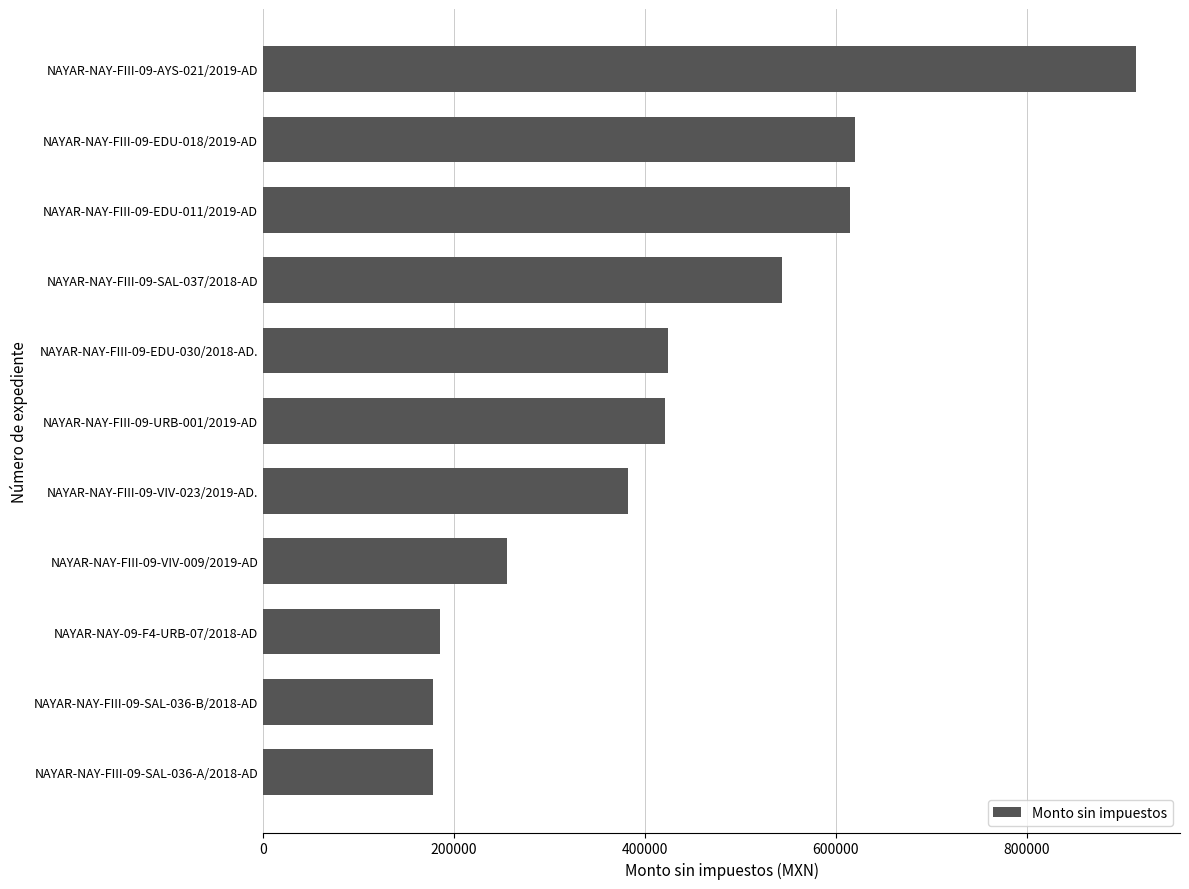

How many data points are above 420748?

6